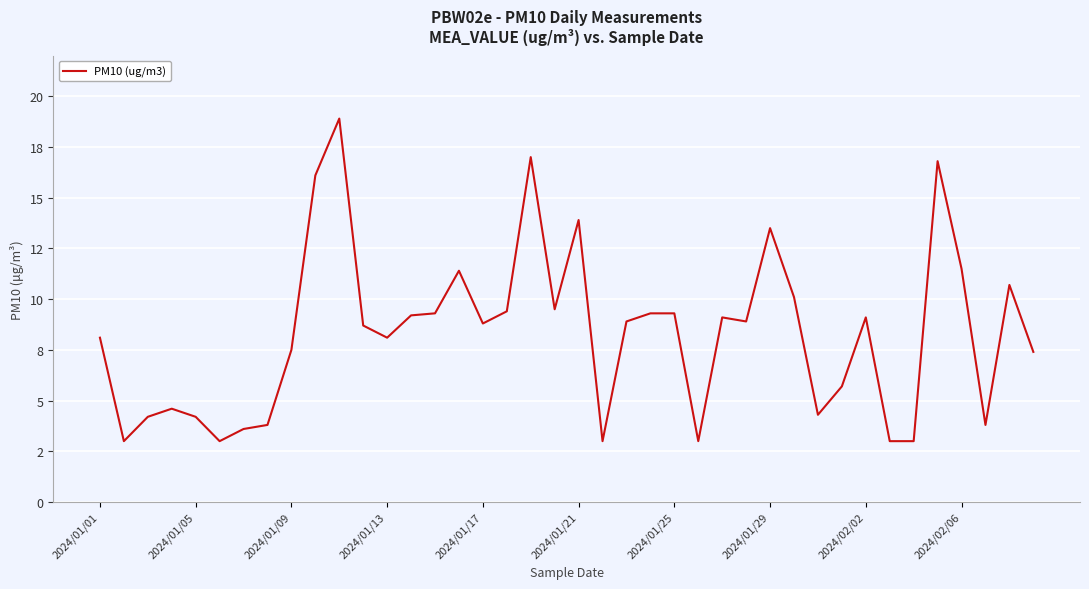

Is this an area chart (filled region under the line)?

No